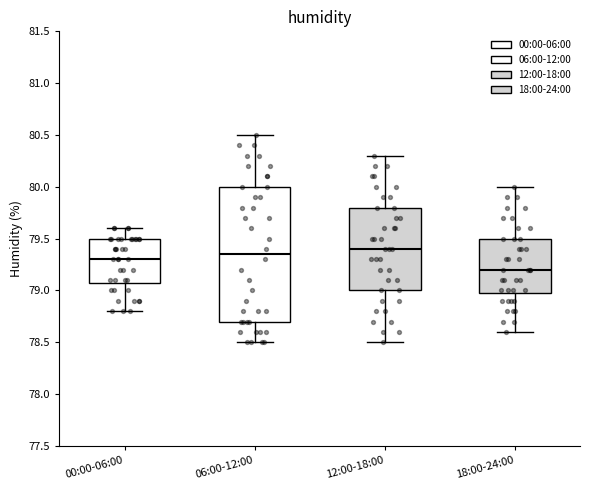

Comparing the boxes themselves (not the whiskers), which one is the tallest?

06:00-12:00